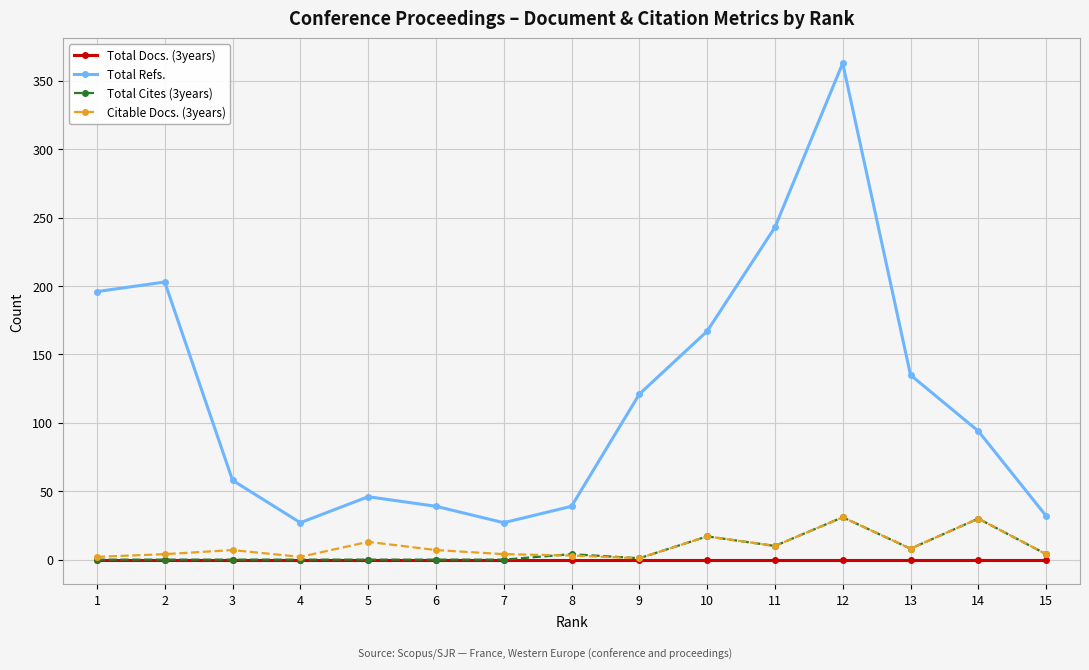

Which series has the largest total across all categories?

Total Refs.